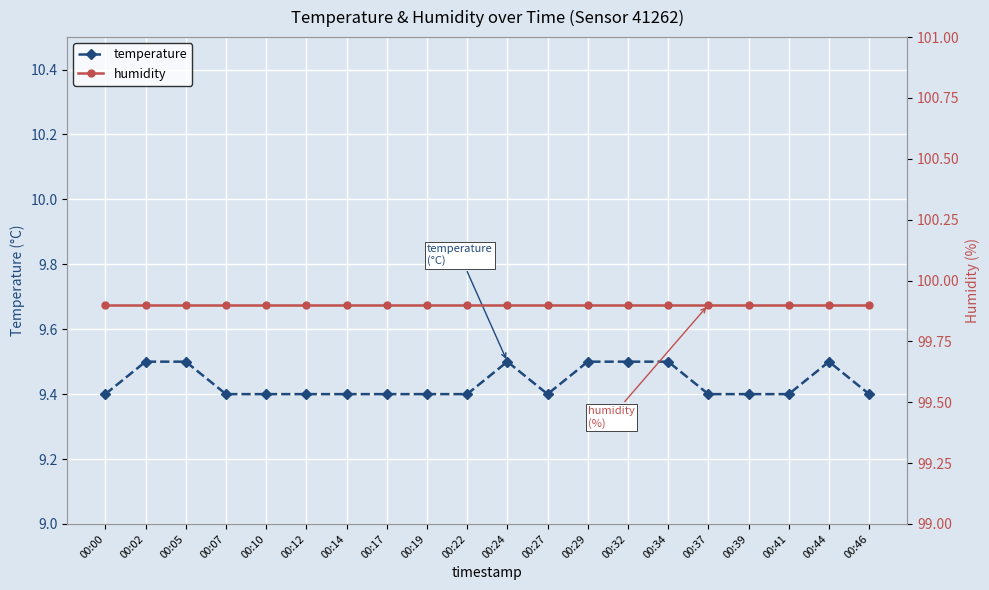

At which label is humidity closest to 99?

00:00